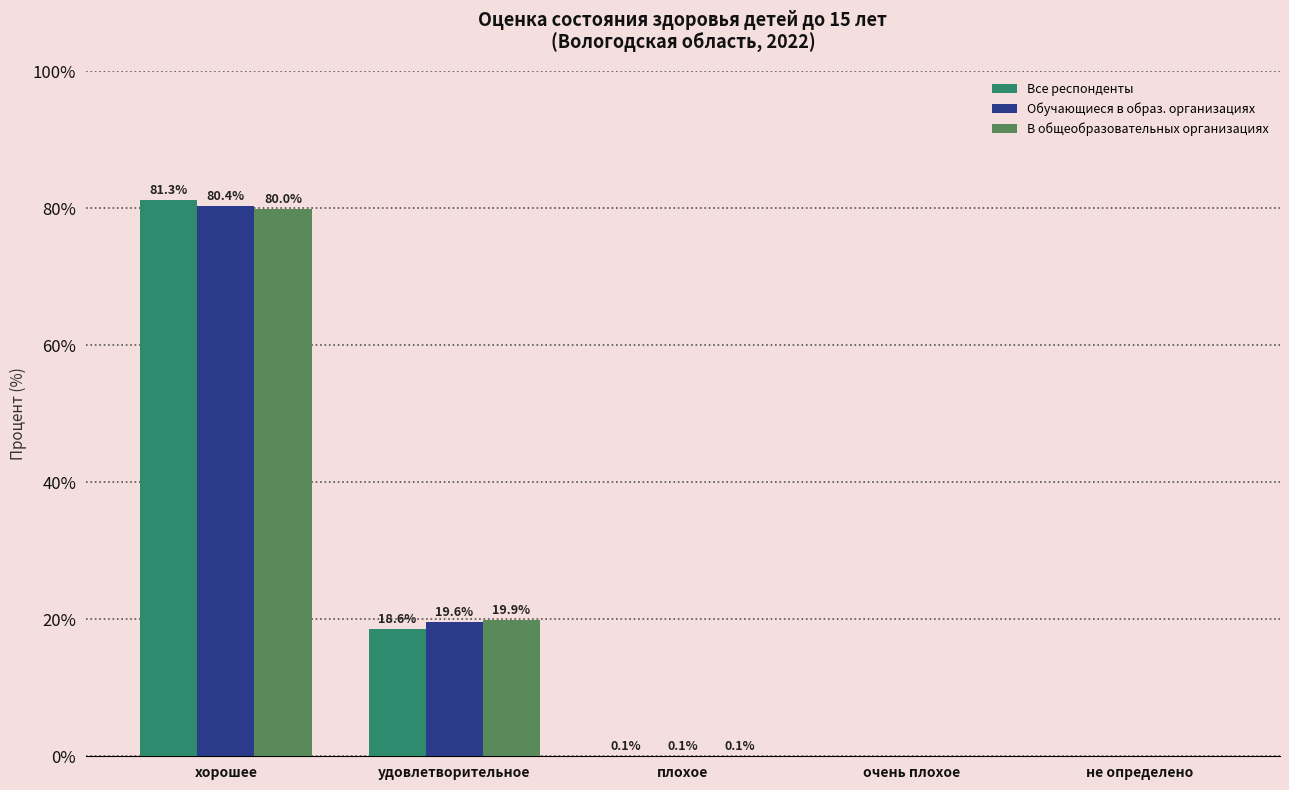

How many groups of bars are there?

5